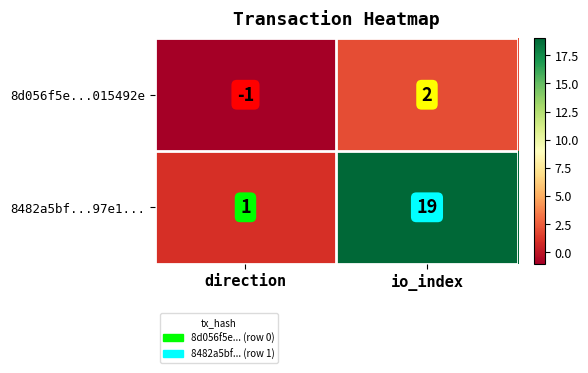

List the series in order of their peak value, lowest first.

8d056f5e...015492e, 8482a5bf...97e1...